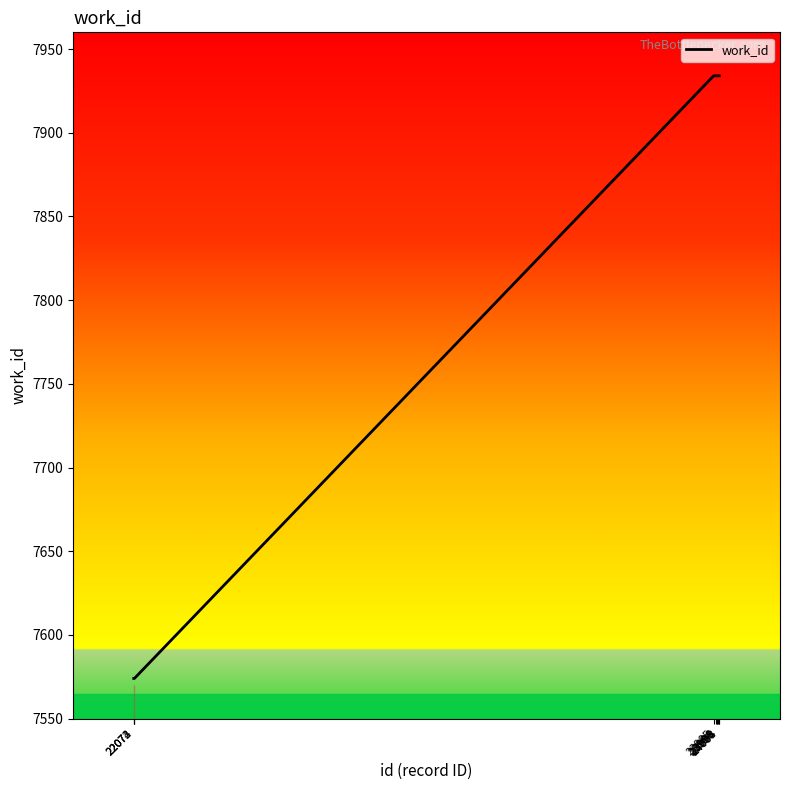

Approximately how many times larger is the value at 23985 compared to 23995?

1.0